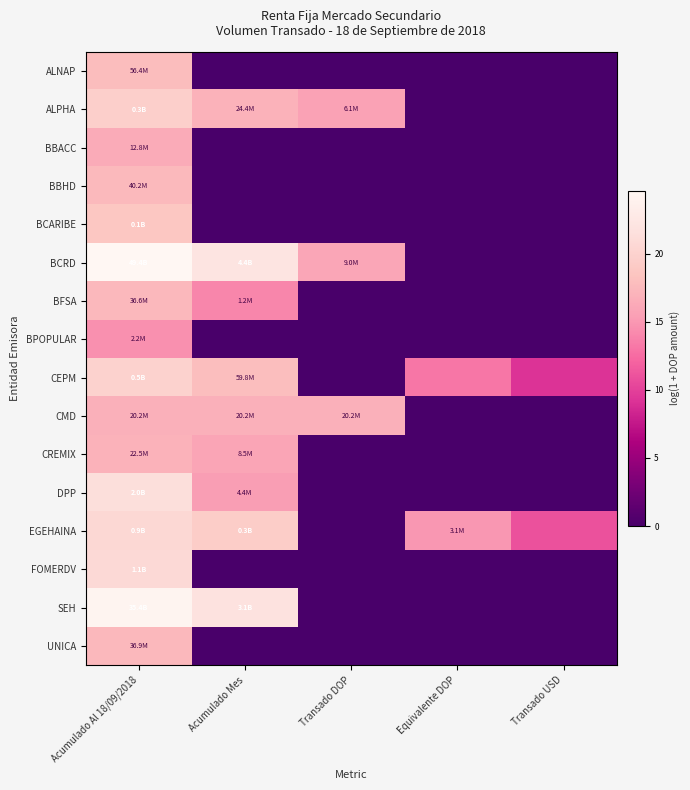

Reading right to left, what are all the values shown in this chart?

ALNAP: Transado USD=0.0	Equivalente DOP=0.0	Transado DOP=0.0	Acumulado Mes=0.0	Acumulado Al 18/09/2018=17.8
ALPHA: Transado USD=0.0	Equivalente DOP=0.0	Transado DOP=15.6	Acumulado Mes=17.0	Acumulado Al 18/09/2018=19.6
BBACC: Transado USD=0.0	Equivalente DOP=0.0	Transado DOP=0.0	Acumulado Mes=0.0	Acumulado Al 18/09/2018=16.4
BBHD: Transado USD=0.0	Equivalente DOP=0.0	Transado DOP=0.0	Acumulado Mes=0.0	Acumulado Al 18/09/2018=17.5
BCARIBE: Transado USD=0.0	Equivalente DOP=0.0	Transado DOP=0.0	Acumulado Mes=0.0	Acumulado Al 18/09/2018=18.7
BCRD: Transado USD=0.0	Equivalente DOP=0.0	Transado DOP=16.0	Acumulado Mes=22.2	Acumulado Al 18/09/2018=24.6
BFSA: Transado USD=0.0	Equivalente DOP=0.0	Transado DOP=0.0	Acumulado Mes=14.0	Acumulado Al 18/09/2018=17.4
BPOPULAR: Transado USD=0.0	Equivalente DOP=0.0	Transado DOP=0.0	Acumulado Mes=0.0	Acumulado Al 18/09/2018=14.6
CEPM: Transado USD=9.2	Equivalente DOP=13.1	Transado DOP=0.0	Acumulado Mes=17.9	Acumulado Al 18/09/2018=19.9
CMD: Transado USD=0.0	Equivalente DOP=0.0	Transado DOP=16.8	Acumulado Mes=16.8	Acumulado Al 18/09/2018=16.8
CREMIX: Transado USD=0.0	Equivalente DOP=0.0	Transado DOP=0.0	Acumulado Mes=16.0	Acumulado Al 18/09/2018=16.9
DPP: Transado USD=0.0	Equivalente DOP=0.0	Transado DOP=0.0	Acumulado Mes=15.3	Acumulado Al 18/09/2018=21.4
EGEHAINA: Transado USD=11.0	Equivalente DOP=14.9	Transado DOP=0.0	Acumulado Mes=19.4	Acumulado Al 18/09/2018=20.6
FOMERDV: Transado USD=0.0	Equivalente DOP=0.0	Transado DOP=0.0	Acumulado Mes=0.0	Acumulado Al 18/09/2018=20.8
SEH: Transado USD=0.0	Equivalente DOP=0.0	Transado DOP=0.0	Acumulado Mes=21.9	Acumulado Al 18/09/2018=24.3
UNICA: Transado USD=0.0	Equivalente DOP=0.0	Transado DOP=0.0	Acumulado Mes=0.0	Acumulado Al 18/09/2018=17.4